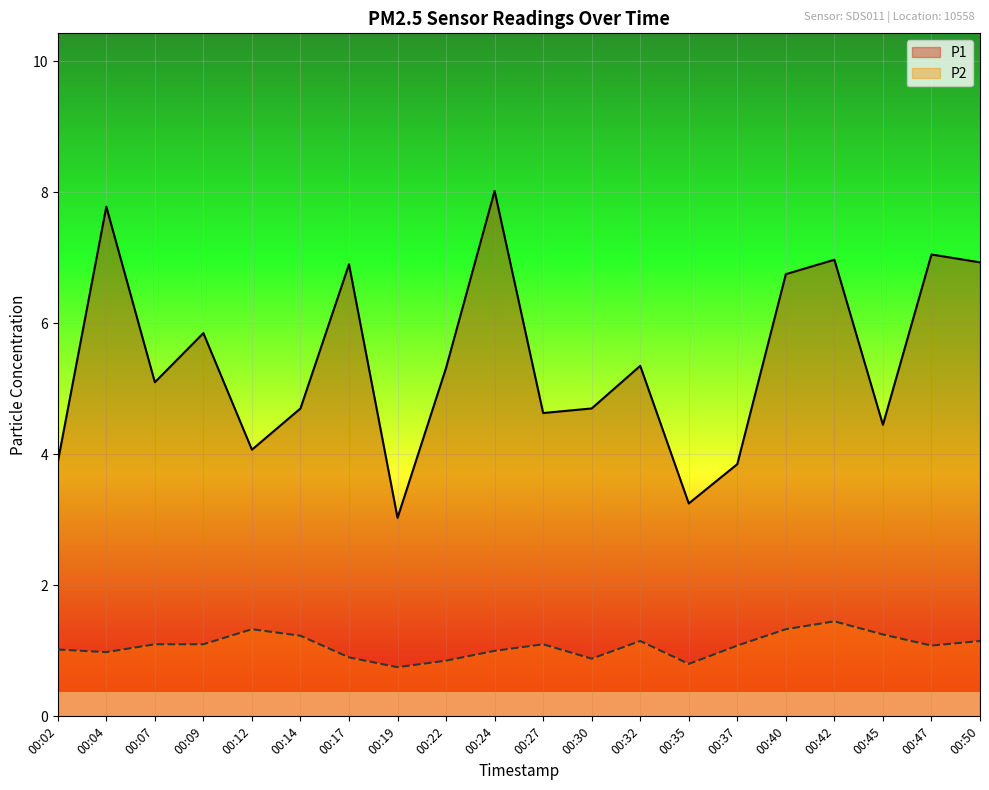

True or false: P1 and P2 cross at least once.

False